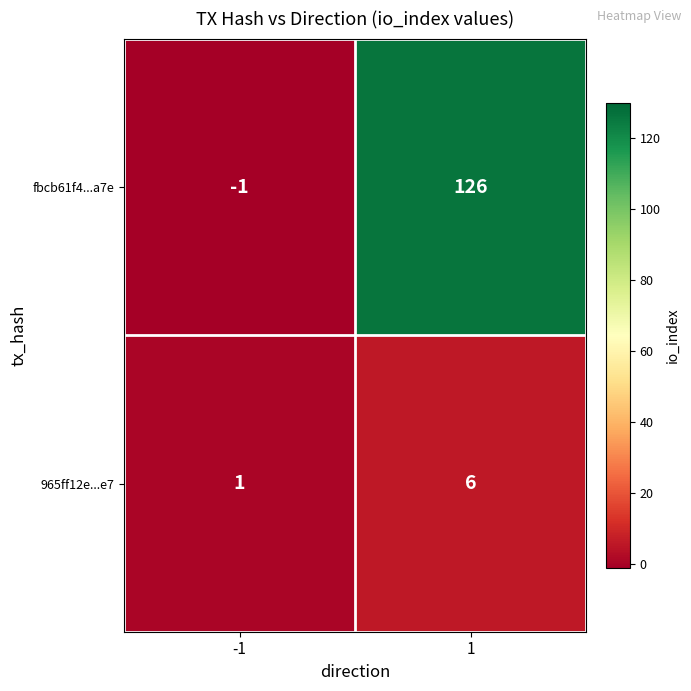

Count the number of categories in the chart.

2